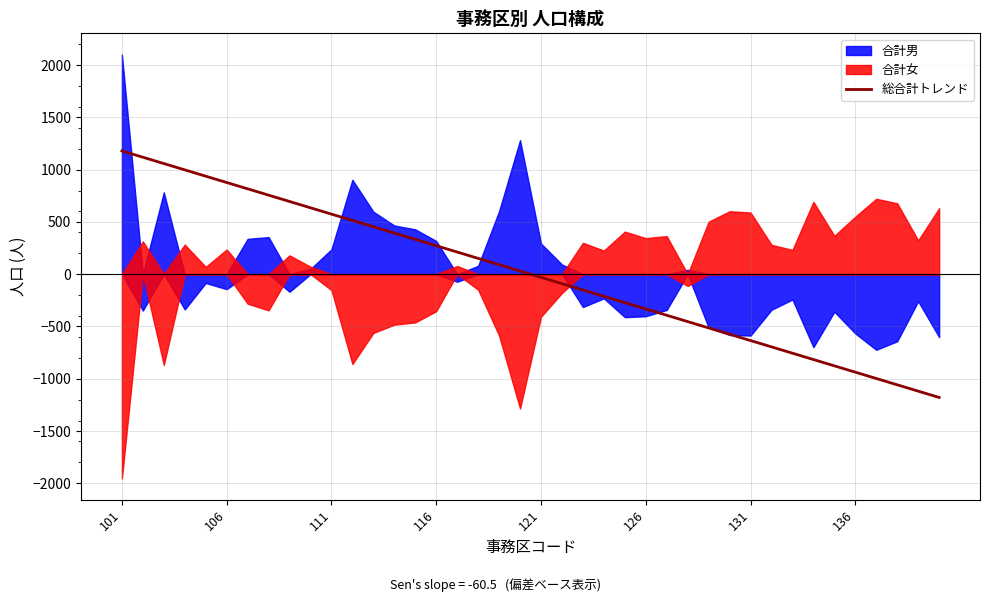

The value of 総合計トレンド at 106 is 326.4. True or false?

False